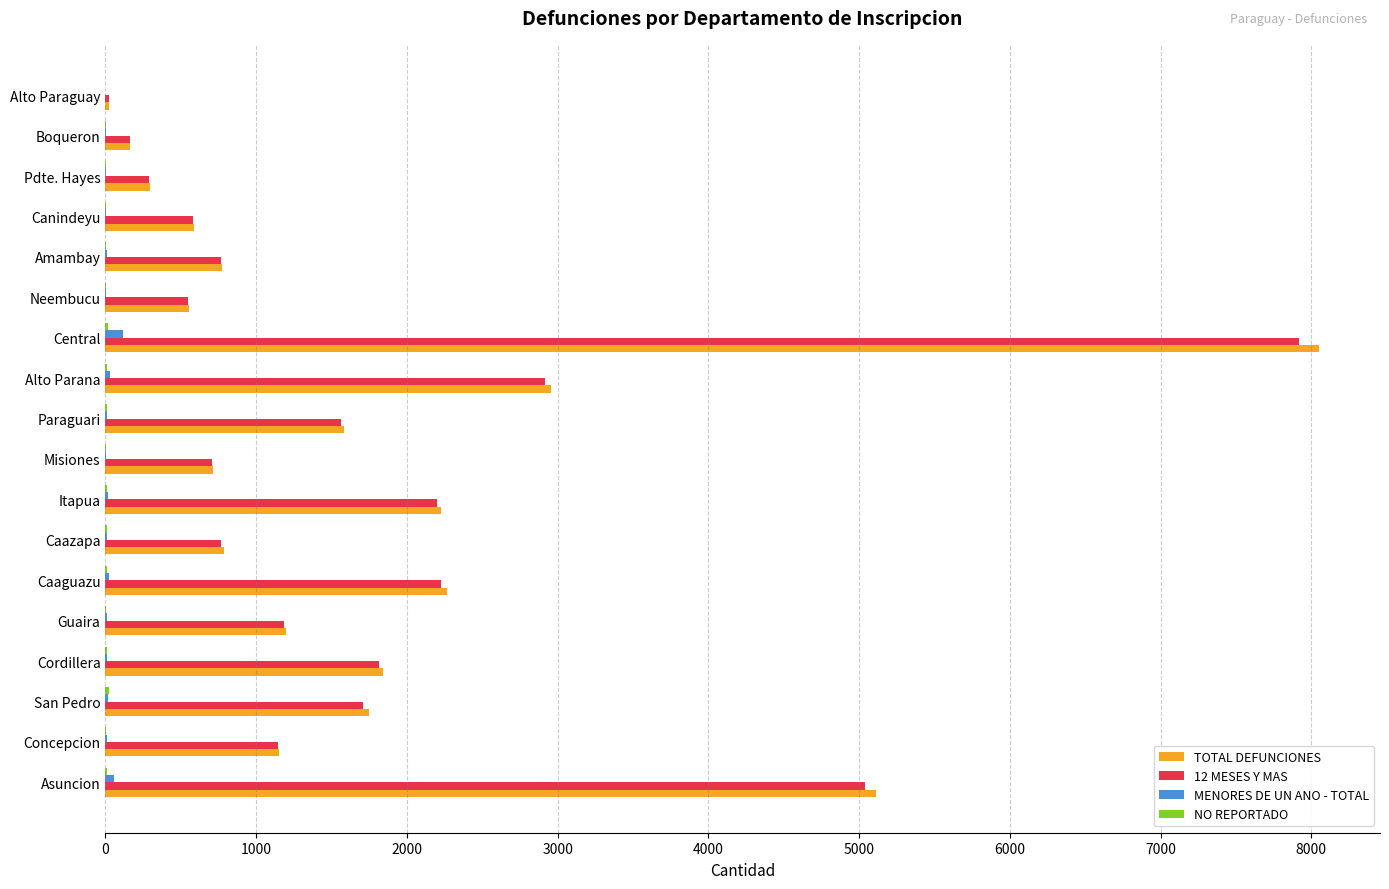

True or false: TOTAL DEFUNCIONES has a value of 786 at Caazapa.

True